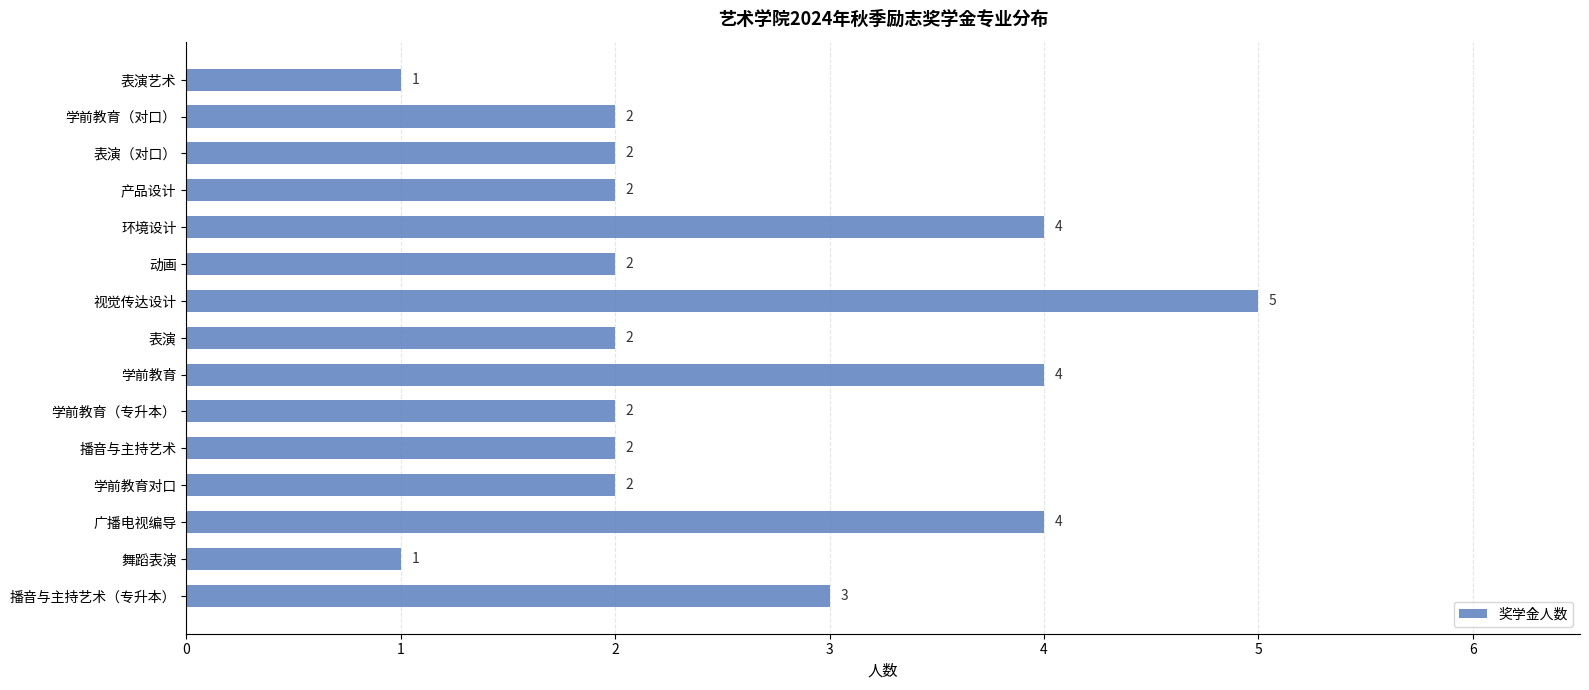

Are the bars horizontal?

Yes